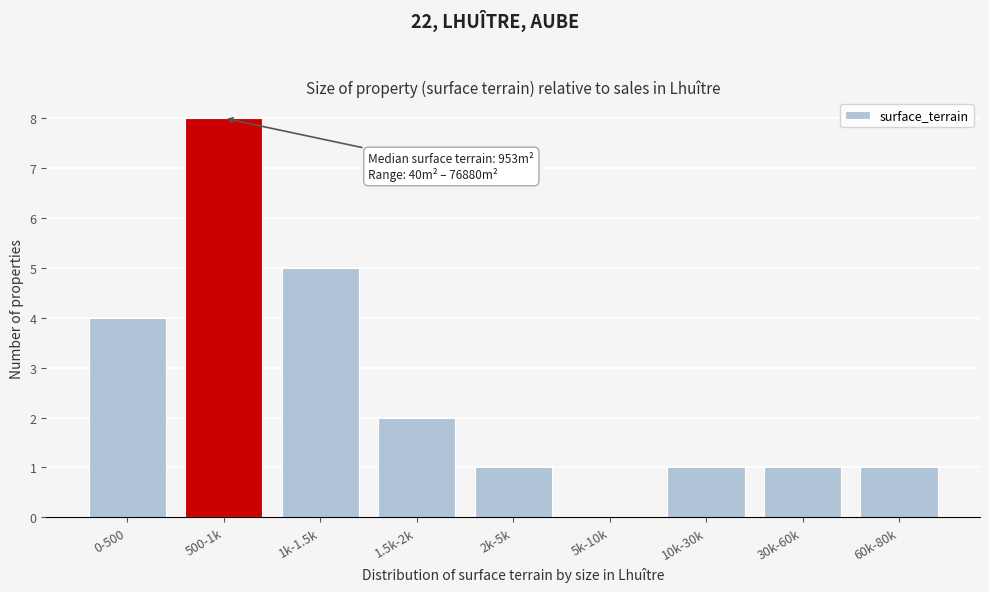

Reading right to left, list all the values displayed in this chart.

60k-80k=1	30k-60k=1	10k-30k=1	5k-10k=0	2k-5k=1	1.5k-2k=2	1k-1.5k=5	500-1k=8	0-500=4